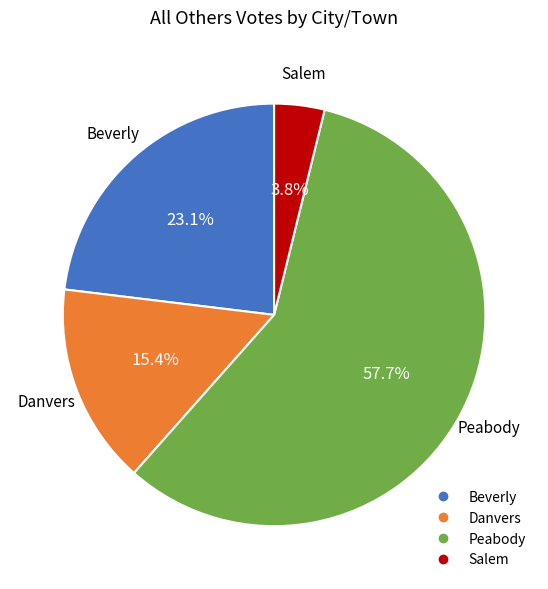

Which slice is the smallest?

Salem